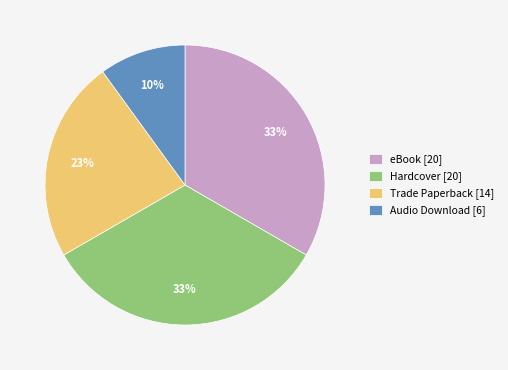

To the nearest percent, what is the combined percentage of Audio Download and Hardcover?

43%